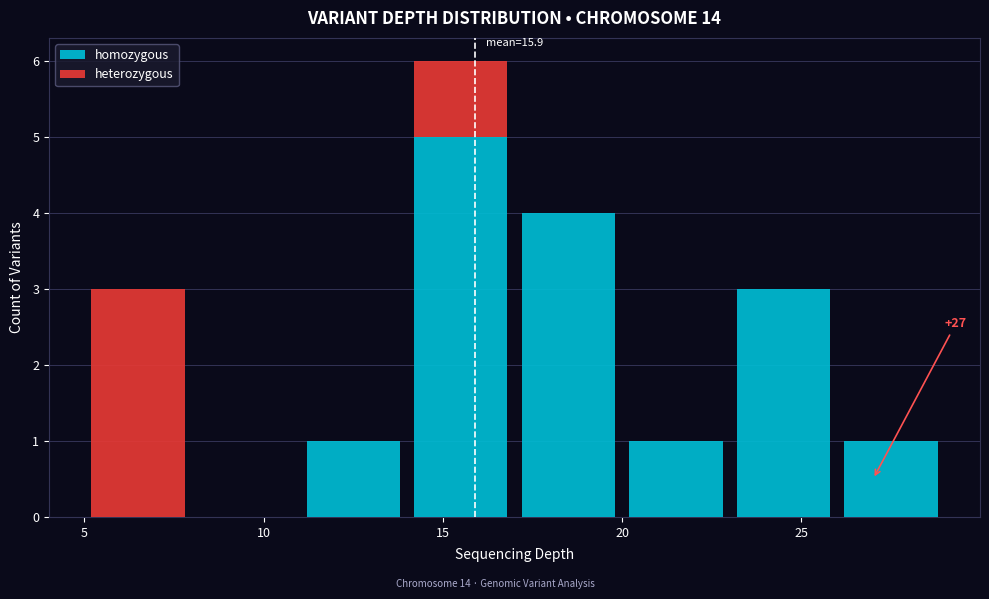

Which range on the x-axis has the tallest stacked bar (by total height)?

14 to 17